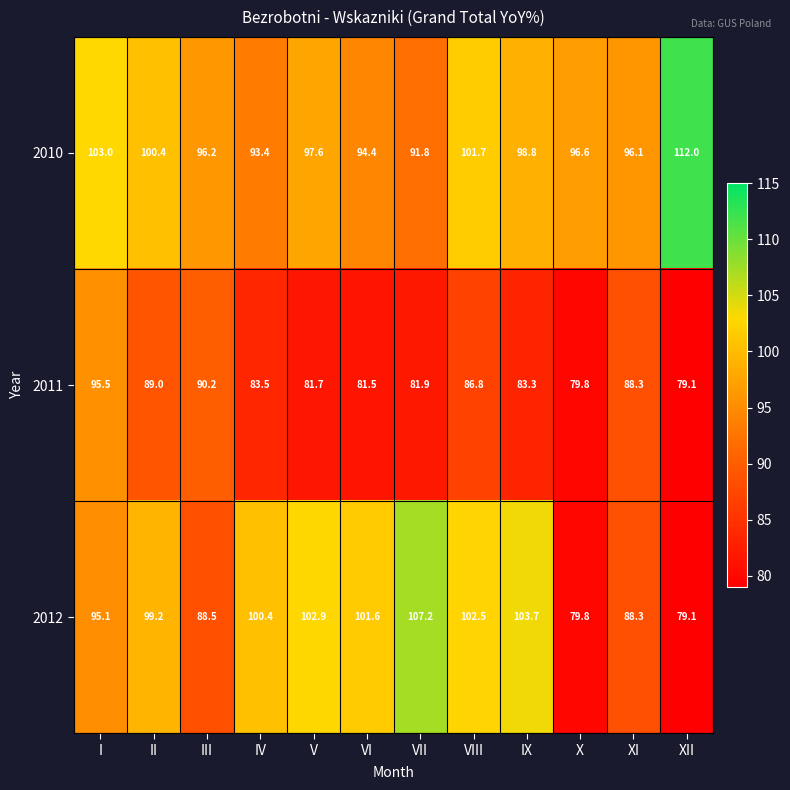

True or false: 2011 has a value of 155.3 at I.

False